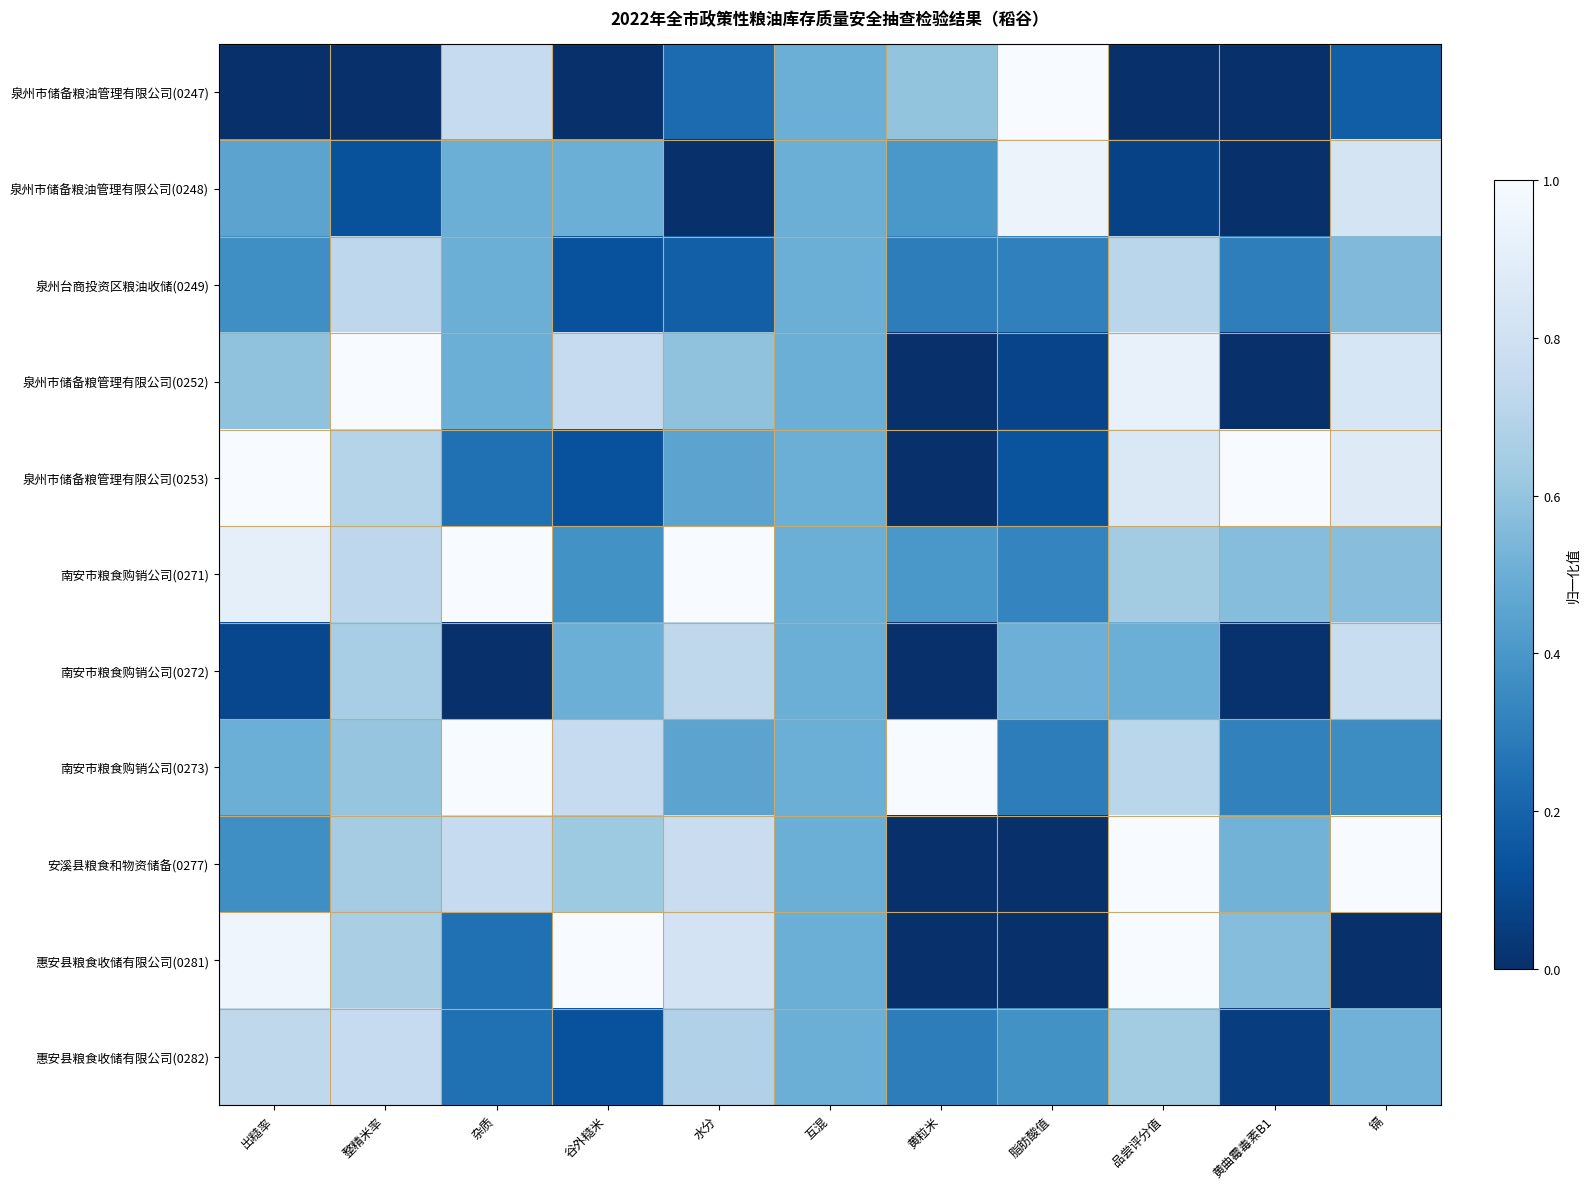

What is the greatest value displayed?

1.0